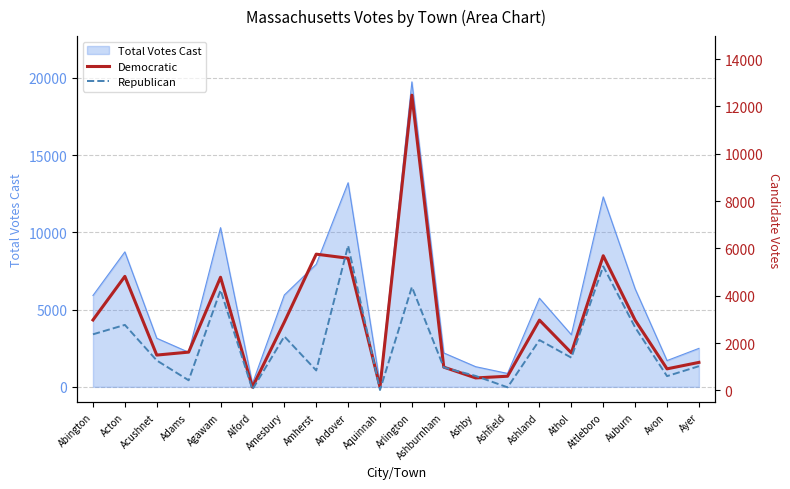

Where does the Republican series first go above 1386?

Abington